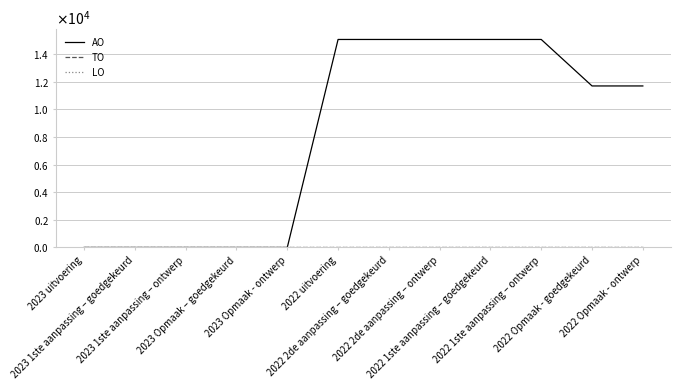

Reading left to right, transcribe all the data shown in this chart.

AO: 2023 uitvoering=0	2023 1ste aanpassing – goedgekeurd=0	2023 1ste aanpassing – ontwerp=0	2023 Opmaak – goedgekeurd=0	2023 Opmaak - ontwerp=0	2022 uitvoering=15067	2022 2de aanpassing – goedgekeurd=15067	2022 2de aanpassing – ontwerp=15067	2022 1ste aanpassing – goedgekeurd=15067	2022 1ste aanpassing – ontwerp=15067	2022 Opmaak - goedgekeurd=11700	2022 Opmaak - ontwerp=11700
TO: 2023 uitvoering=0	2023 1ste aanpassing – goedgekeurd=0	2023 1ste aanpassing – ontwerp=0	2023 Opmaak – goedgekeurd=0	2023 Opmaak - ontwerp=0	2022 uitvoering=0	2022 2de aanpassing – goedgekeurd=0	2022 2de aanpassing – ontwerp=0	2022 1ste aanpassing – goedgekeurd=0	2022 1ste aanpassing – ontwerp=0	2022 Opmaak - goedgekeurd=0	2022 Opmaak - ontwerp=0
LO: 2023 uitvoering=0	2023 1ste aanpassing – goedgekeurd=0	2023 1ste aanpassing – ontwerp=0	2023 Opmaak – goedgekeurd=0	2023 Opmaak - ontwerp=0	2022 uitvoering=0	2022 2de aanpassing – goedgekeurd=0	2022 2de aanpassing – ontwerp=0	2022 1ste aanpassing – goedgekeurd=0	2022 1ste aanpassing – ontwerp=0	2022 Opmaak - goedgekeurd=0	2022 Opmaak - ontwerp=0